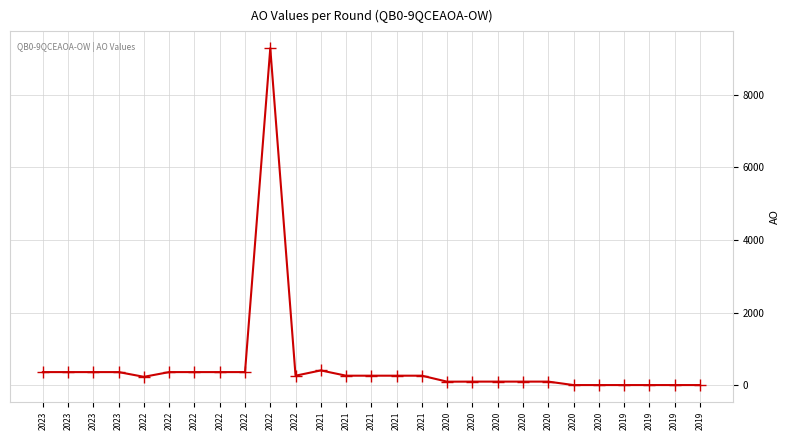

Is this an area chart (filled region under the line)?

No